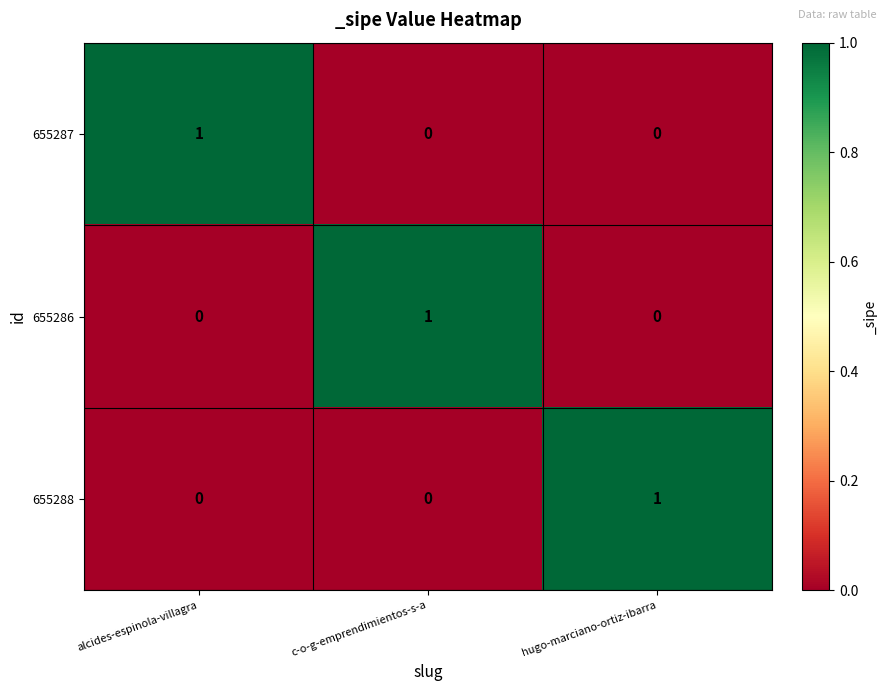

What is the spread (max minus min) of values at c-o-g-emprendimientos-s-a?

1